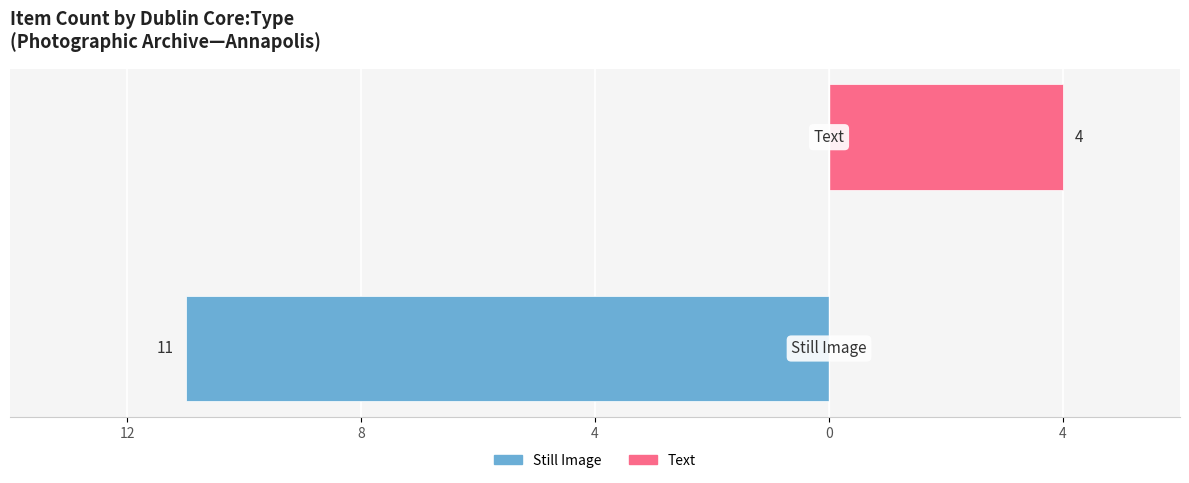

Rank the series at 8 from highest to lowest value.

Text, Still Image